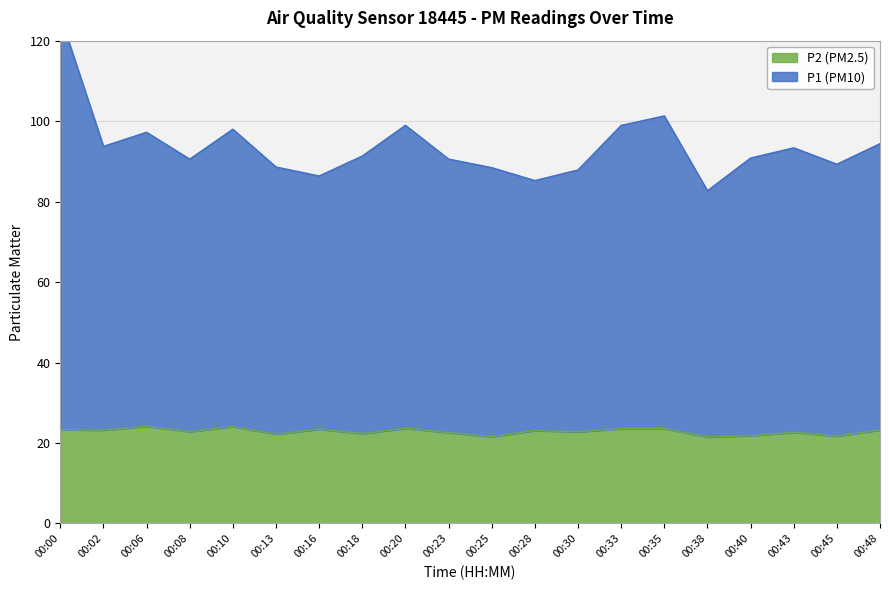

What is the spread (max minus min) of values at 00:16?

63.0